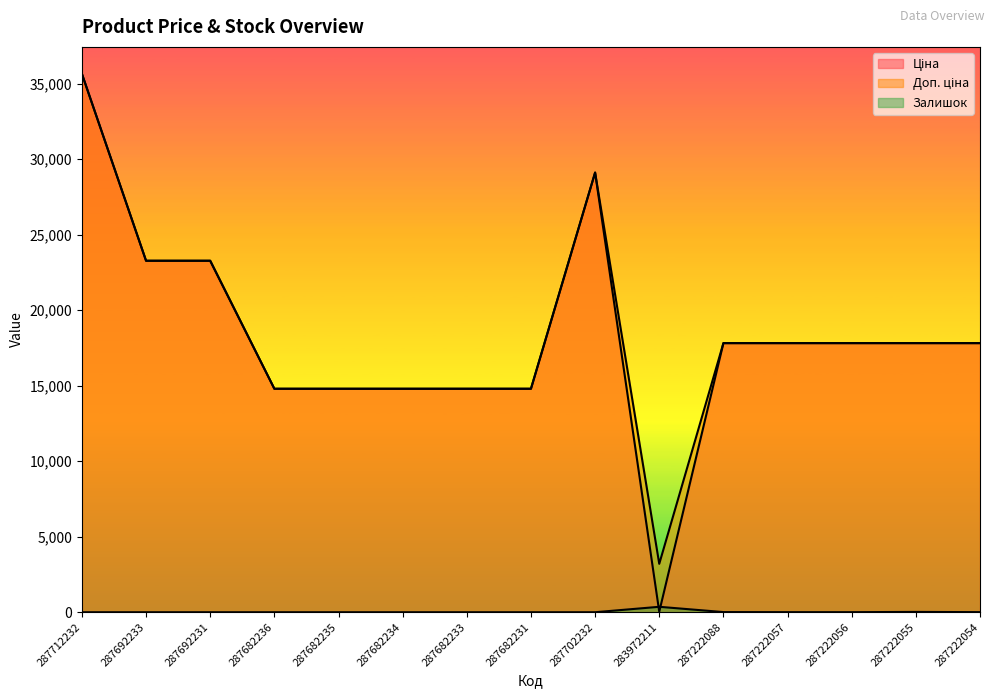

In Доп. ціна, how many points are higher than both neighbors (excluding endpoints)?

1